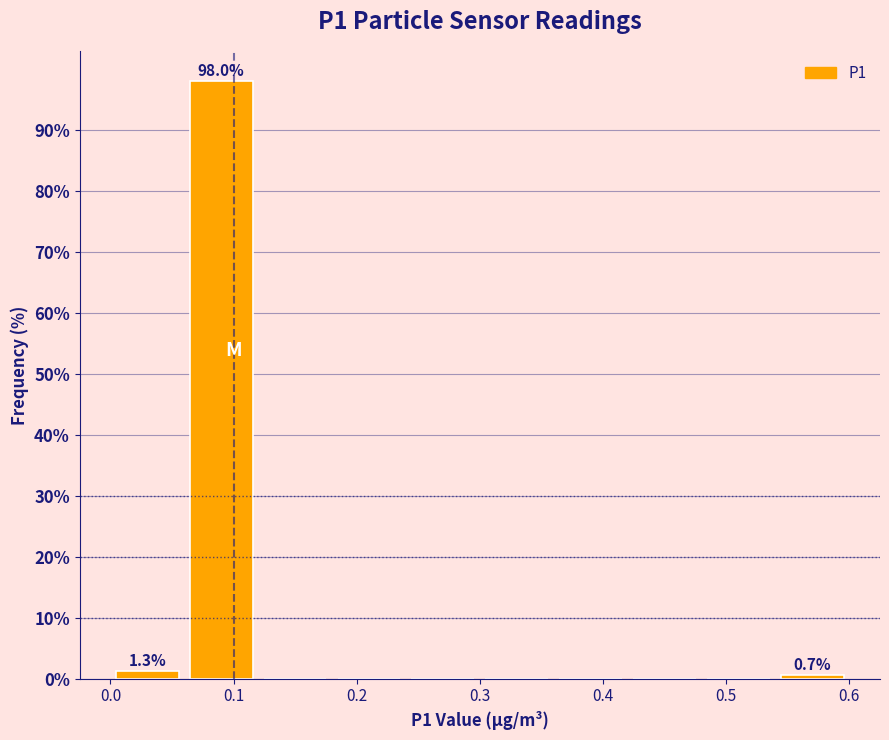

Over which range of the x-axis is the bar tallest?

0.06 to 0.12